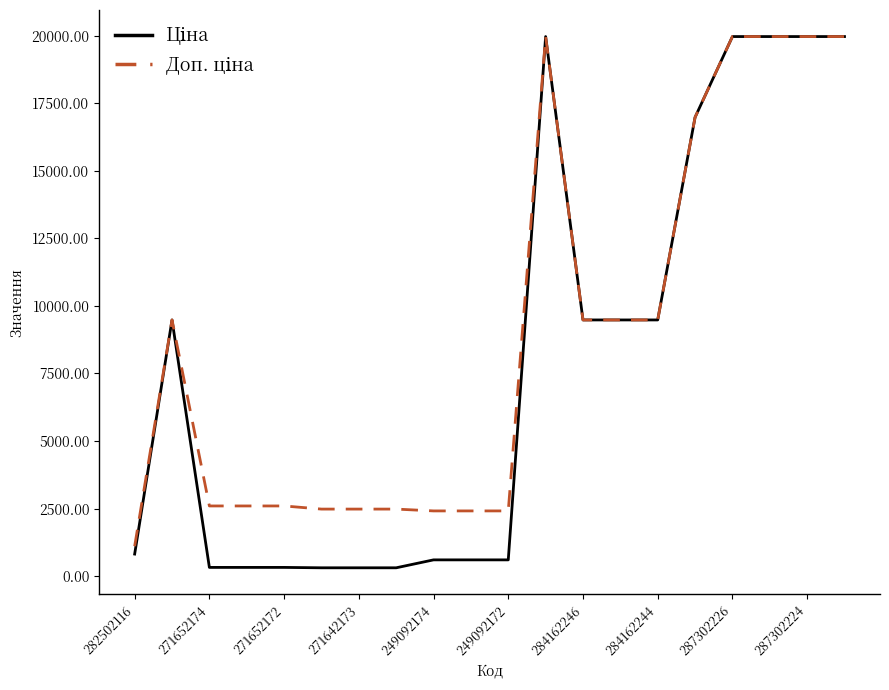

Which category has the highest value across all series?

11